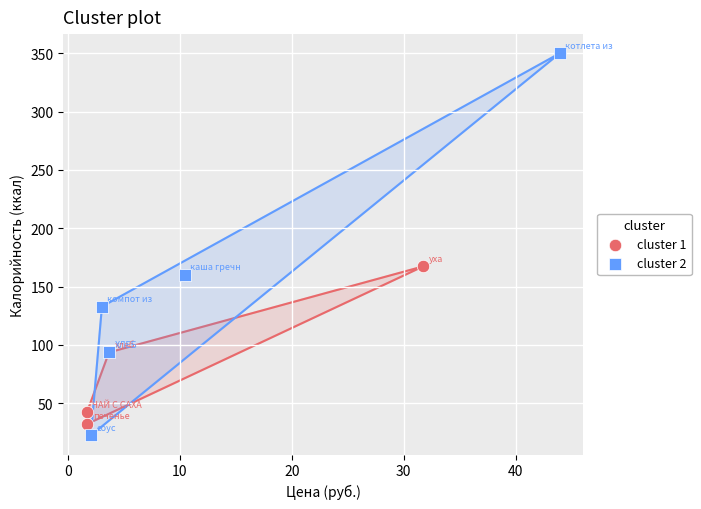

Which series contains the lowest Y value?

cluster 2